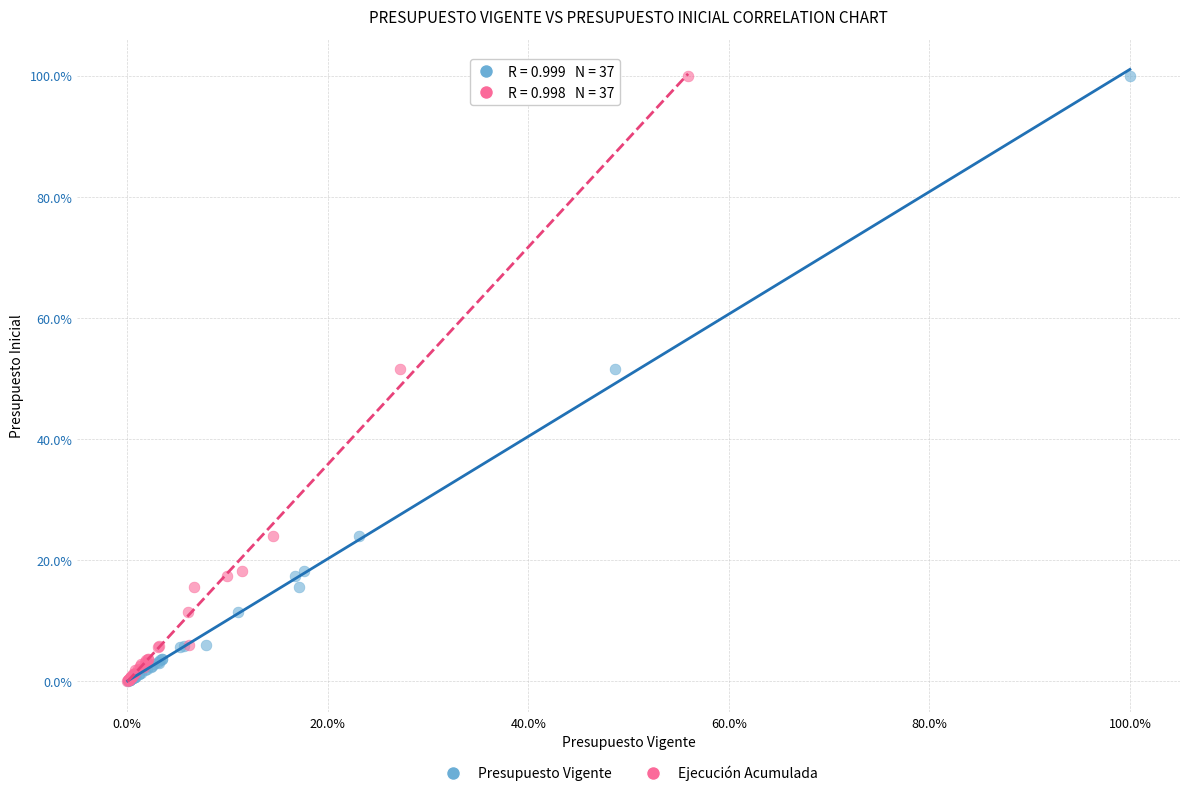

What are all the series names shown in the legend?

Presupuesto Vigente, Ejecución Acumulada